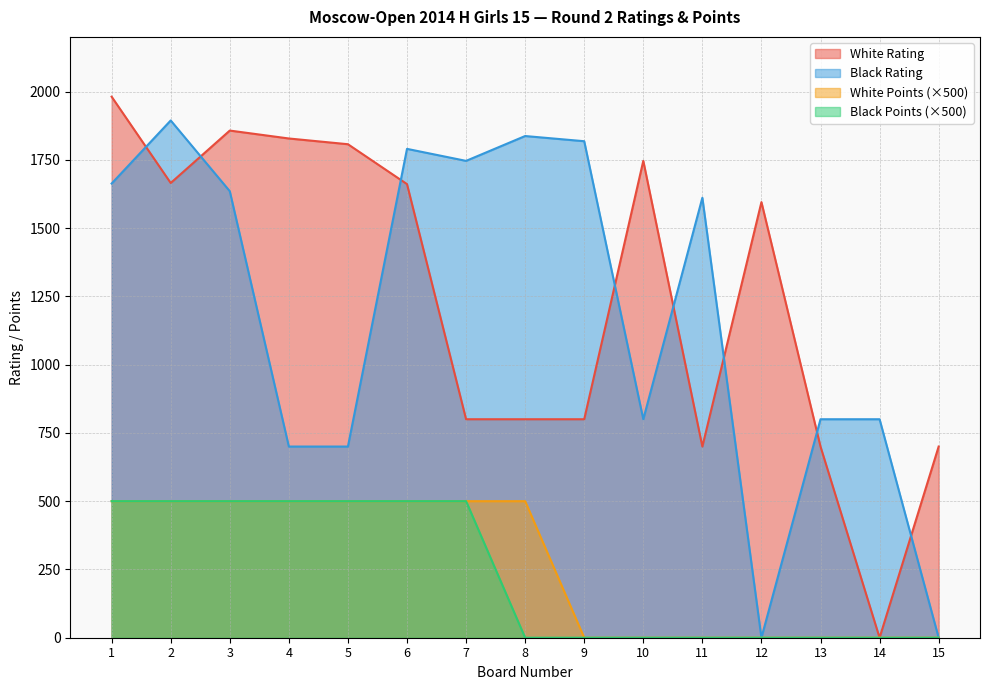

List the series in order of their peak value, lowest first.

White Points, Black Points, Black Rating, White Rating